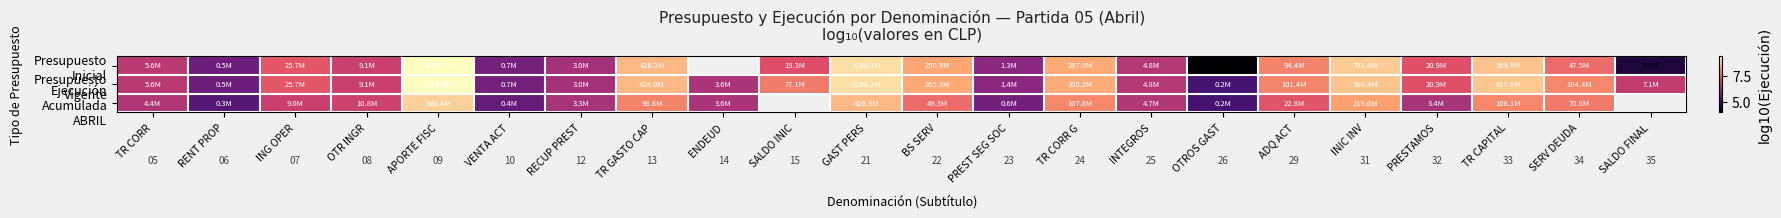

The Presupuesto Vigente series shows 14.4 at SERV DEUDA. True or false?

False